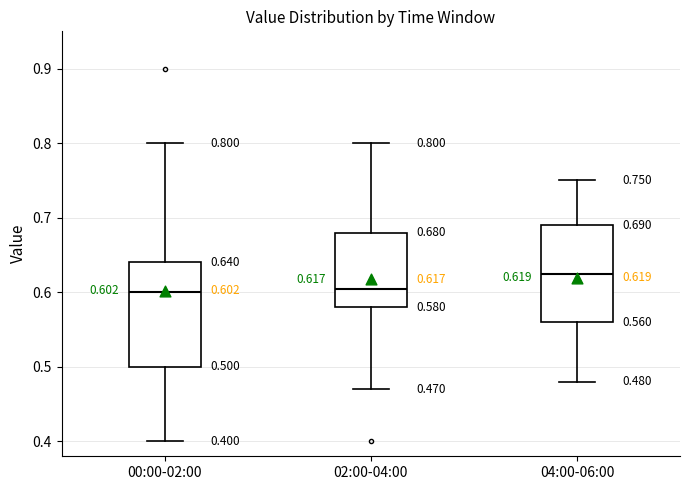

Which box is the tallest, from its lower edge to its upper edge?

00:00-02:00